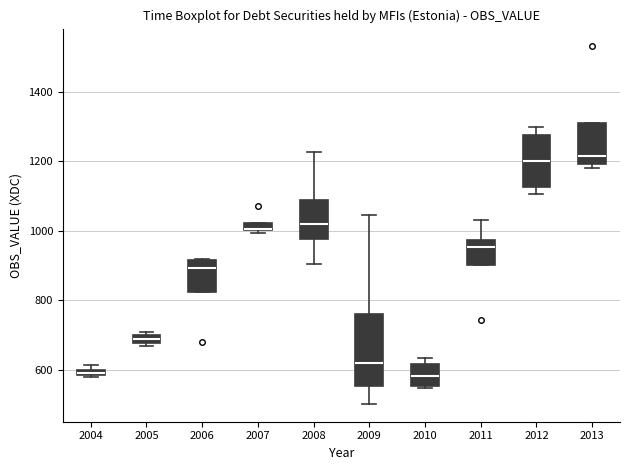

Which box is the tallest, from its lower edge to its upper edge?

2009